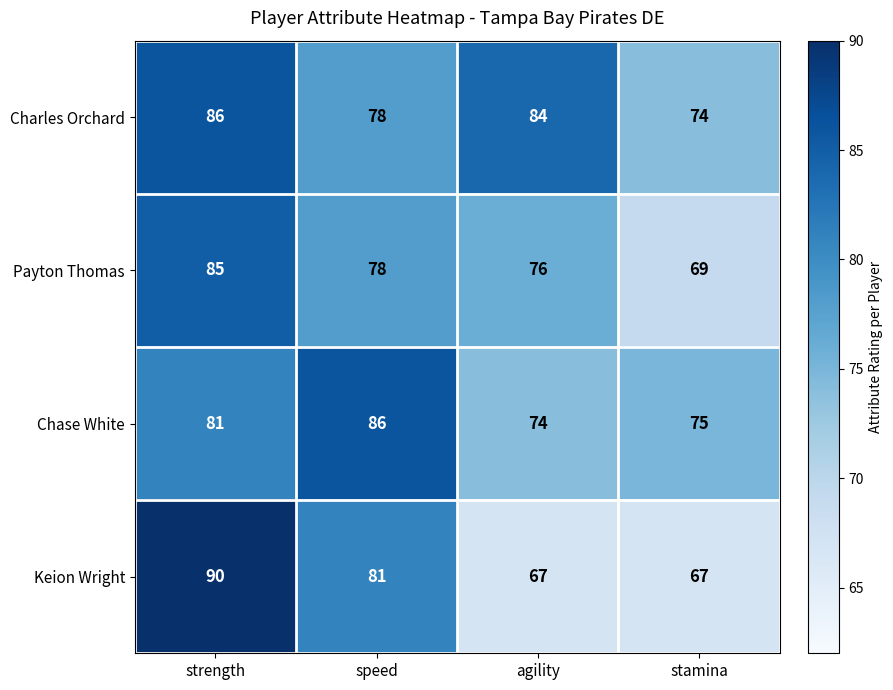

At which label does Payton Thomas first exceed 78?

strength